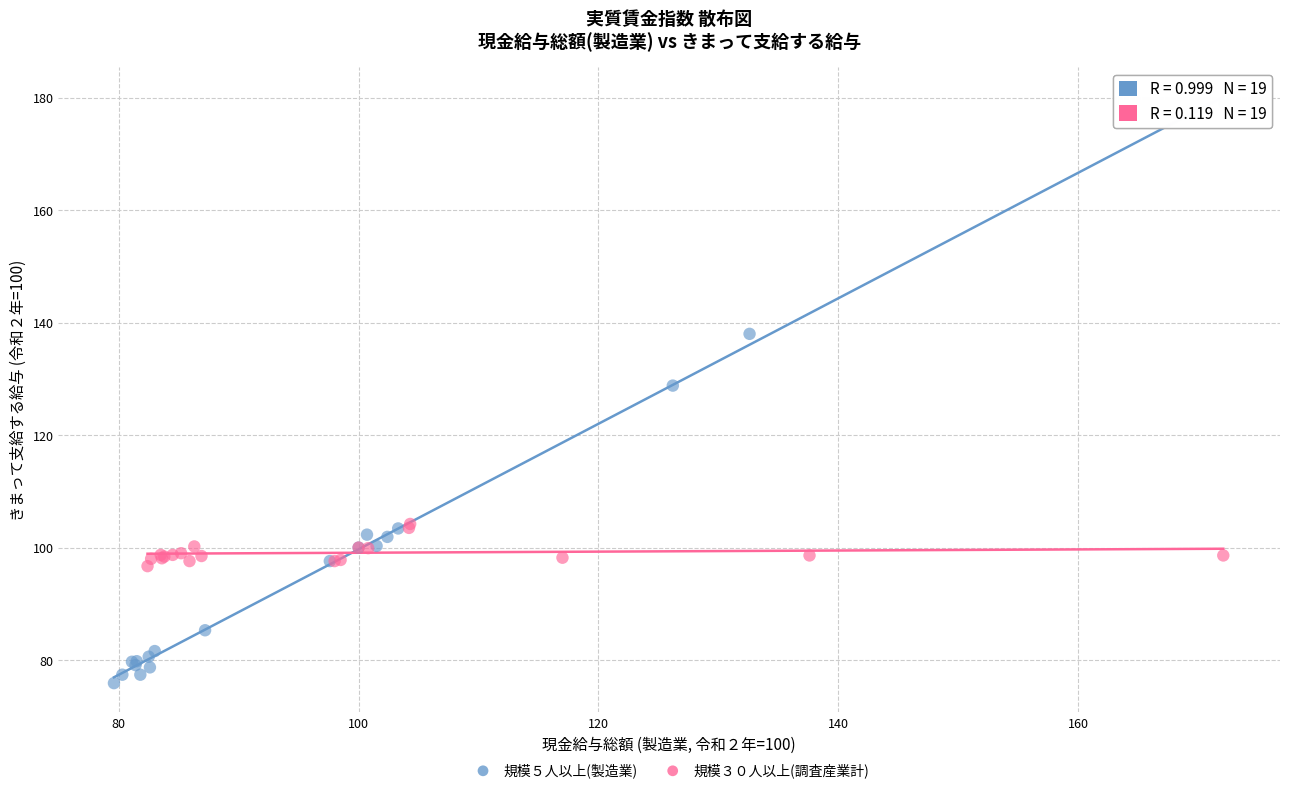

Which series contains the highest Y value?

規模５人以上(製造業)